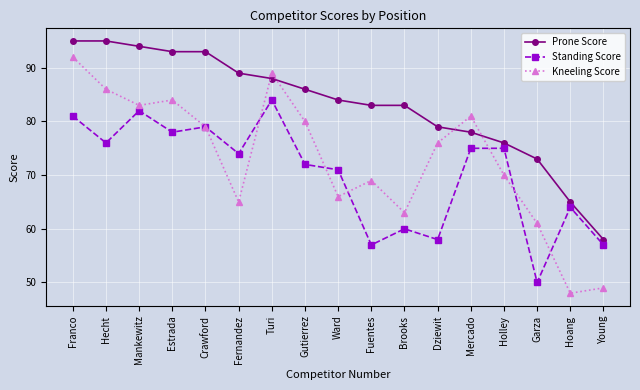

What is the label of the 16th point from the right?

Hecht